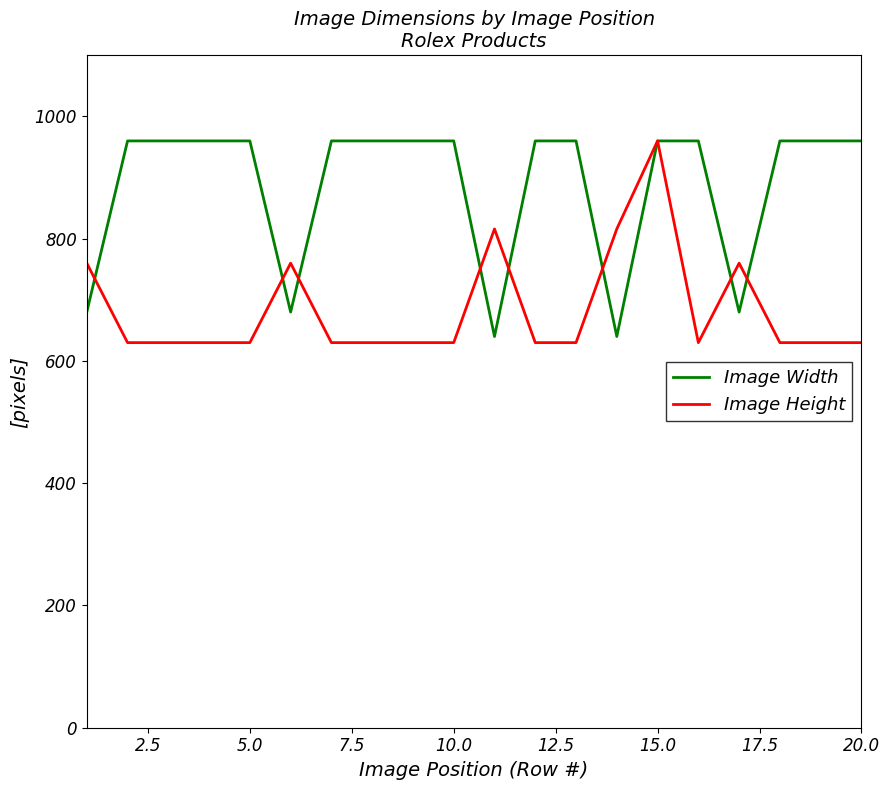

After their last crossing, which series has the higher values: Image Width or Image Height?

Image Width